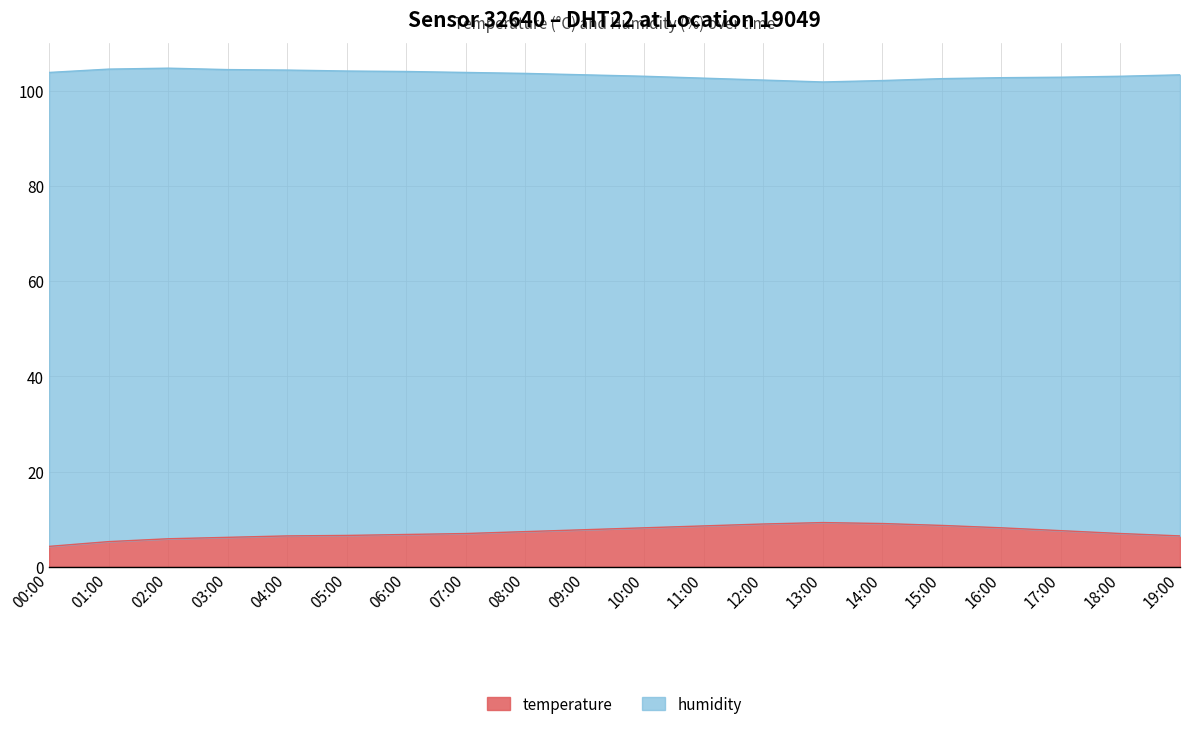

What is the change in value from 13:00 to 14:00?

-0.2